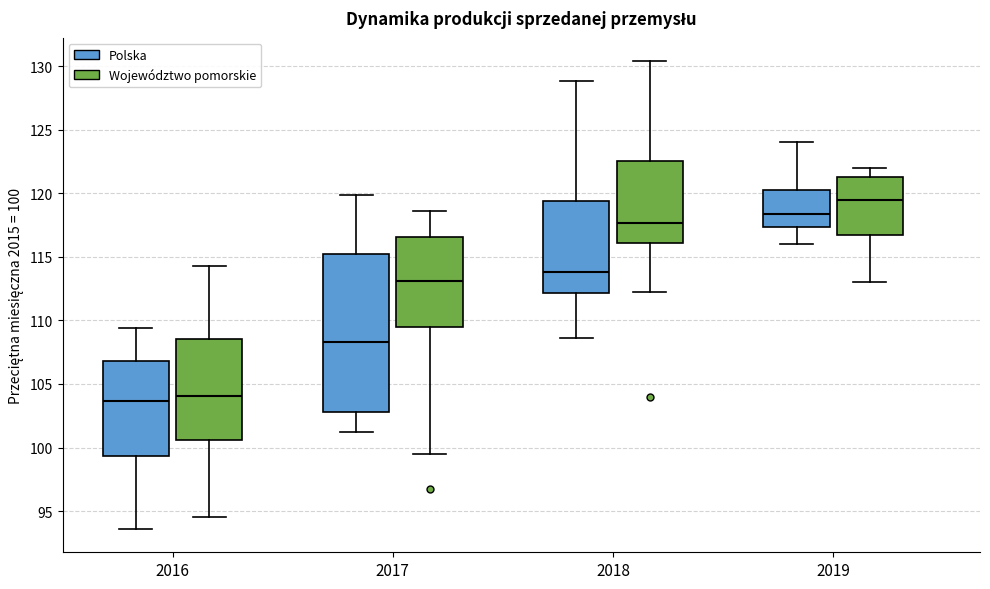

Reading left to right, transcribe this box plot: for each box, give where its median line is, the range the box spans, and where its two whiskers end, as read against the y-axis. The values are not printed on the chart, so give them approximately, as read against the axis.

2016 (Polska): median 103.5, box 99.5 to 107.0, whiskers 93.5 to 109.5
2016 (Województwo pomorskie): median 104.0, box 100.5 to 108.5, whiskers 94.5 to 114.5
2017 (Polska): median 108.5, box 103.0 to 115.0, whiskers 101.0 to 120.0
2017 (Województwo pomorskie): median 113.0, box 109.5 to 116.5, whiskers 99.5 to 118.5
2018 (Polska): median 114.0, box 112.0 to 119.5, whiskers 108.5 to 129.0
2018 (Województwo pomorskie): median 117.5, box 116.0 to 122.5, whiskers 112.0 to 130.5
2019 (Polska): median 118.5, box 117.5 to 120.5, whiskers 116.0 to 124.0
2019 (Województwo pomorskie): median 119.5, box 117.0 to 121.5, whiskers 113.0 to 122.0